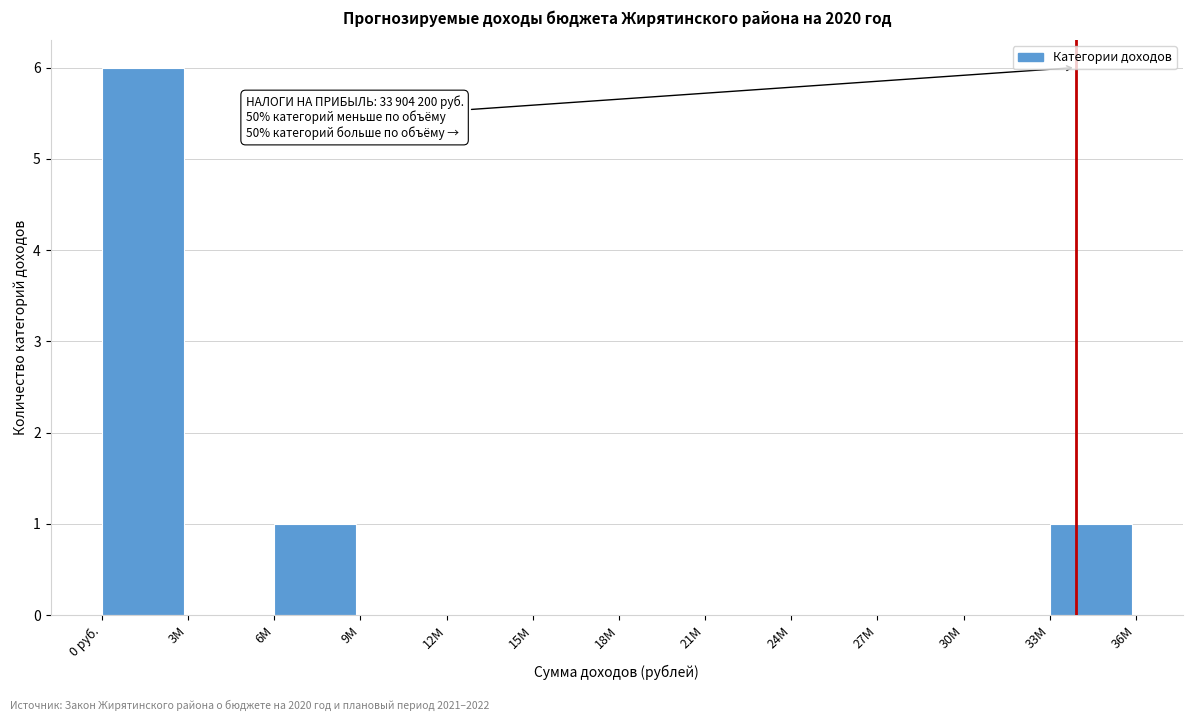

Reading left to right, extract all data points from this chart.

0 руб.=6	3M=0	6M=1	9M=0	12M=0	15M=0	18M=0	21M=0	24M=0	27M=0	30M=0	33M=1